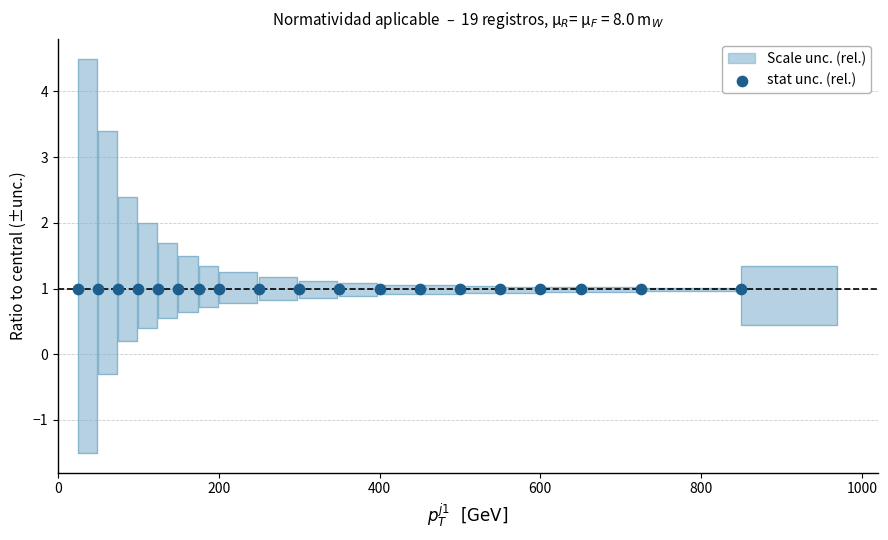

Which series has the largest Y range (max minus min)?

scale_upper